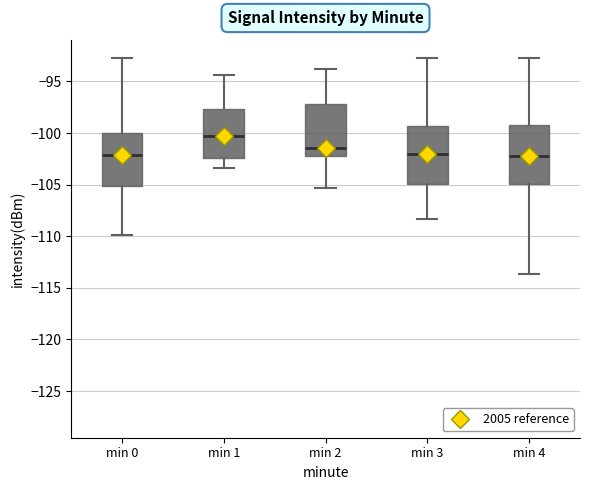

Reading left to right, read every box against the y-axis: the position of its median line, the range the box covers, and the ends of its whiskers. The values are not printed on the chart, so give them approximately, as read against the axis.

min 0: median -102.0, box -105.0 to -100.0, whiskers -110.0 to -92.5
min 1: median -100.0, box -102.5 to -97.5, whiskers -103.5 to -94.5
min 2: median -101.5, box -102.5 to -97.0, whiskers -105.5 to -93.5
min 3: median -102.0, box -105.0 to -99.5, whiskers -108.5 to -92.5
min 4: median -102.0, box -105.0 to -99.0, whiskers -113.5 to -92.5